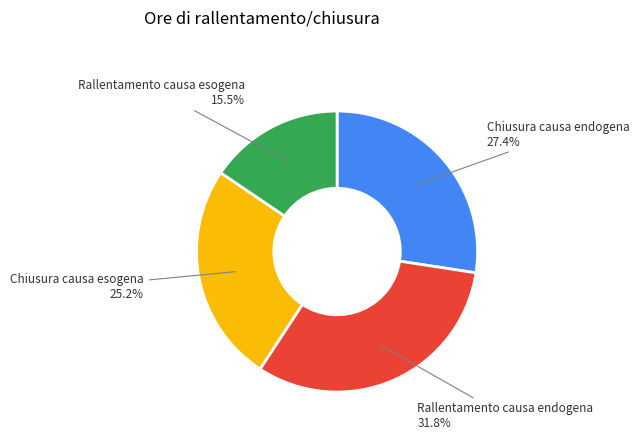

Is there any slice that represents more than half of the pie?

No